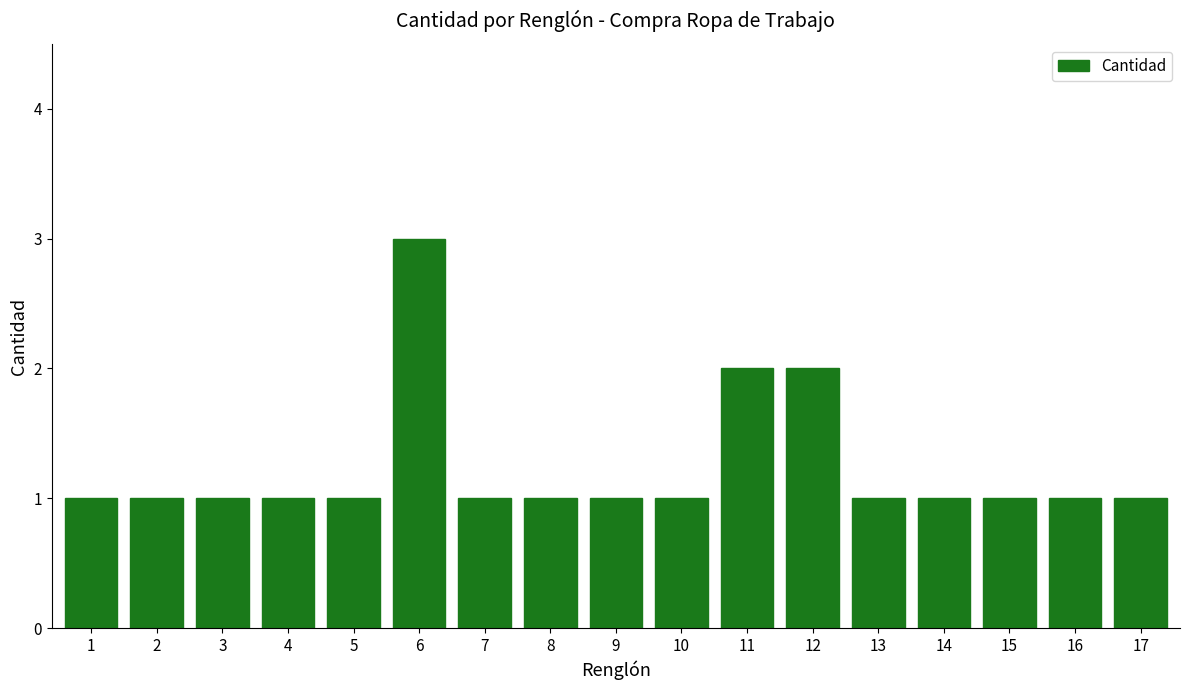

What is the value of the 1st bar from the left?

1